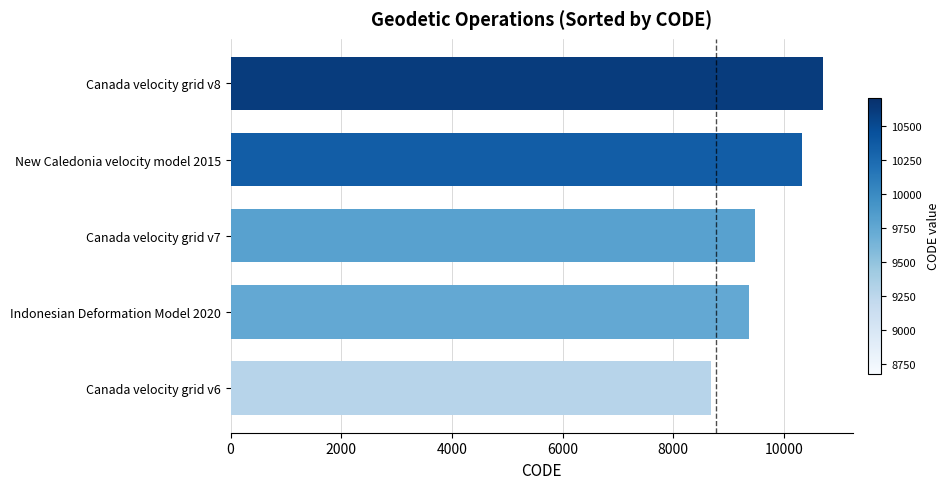

How many bars are there in total?

5